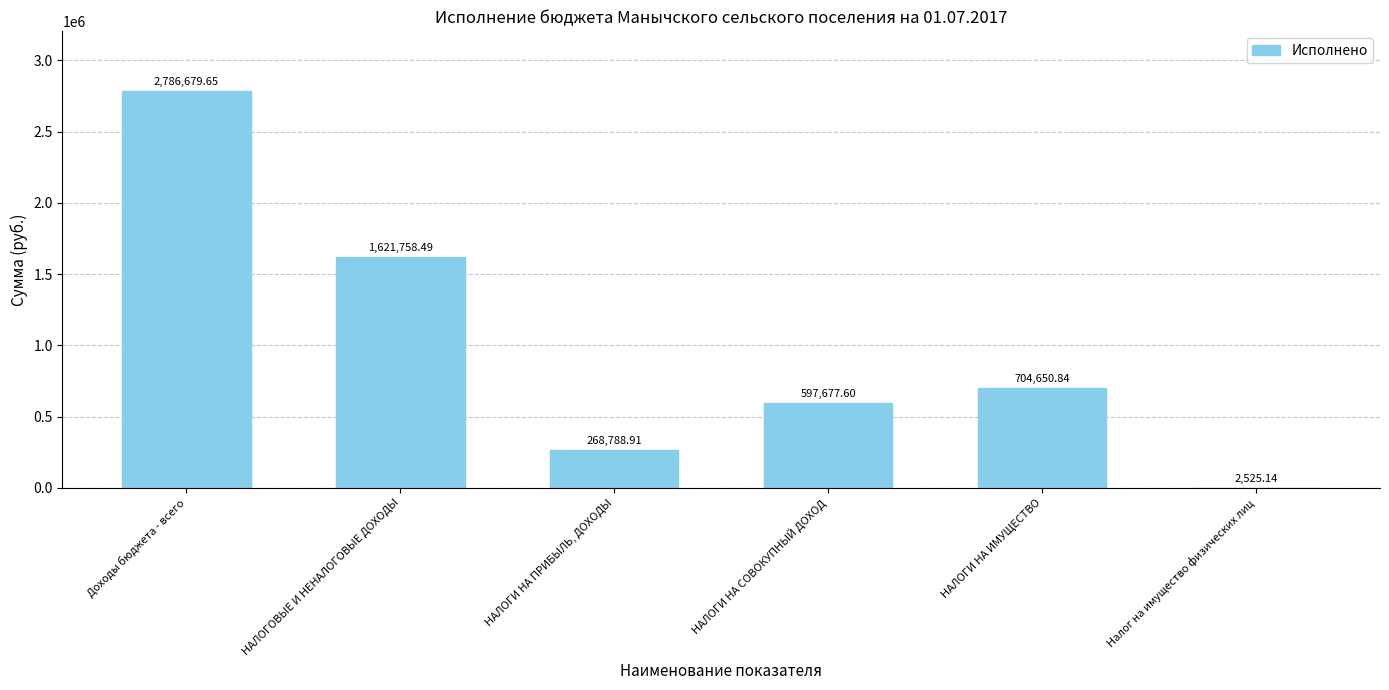

What is the change in value from НАЛОГИ НА ИМУЩЕСТВО to Налог на имущество физических лиц?

-702125.7